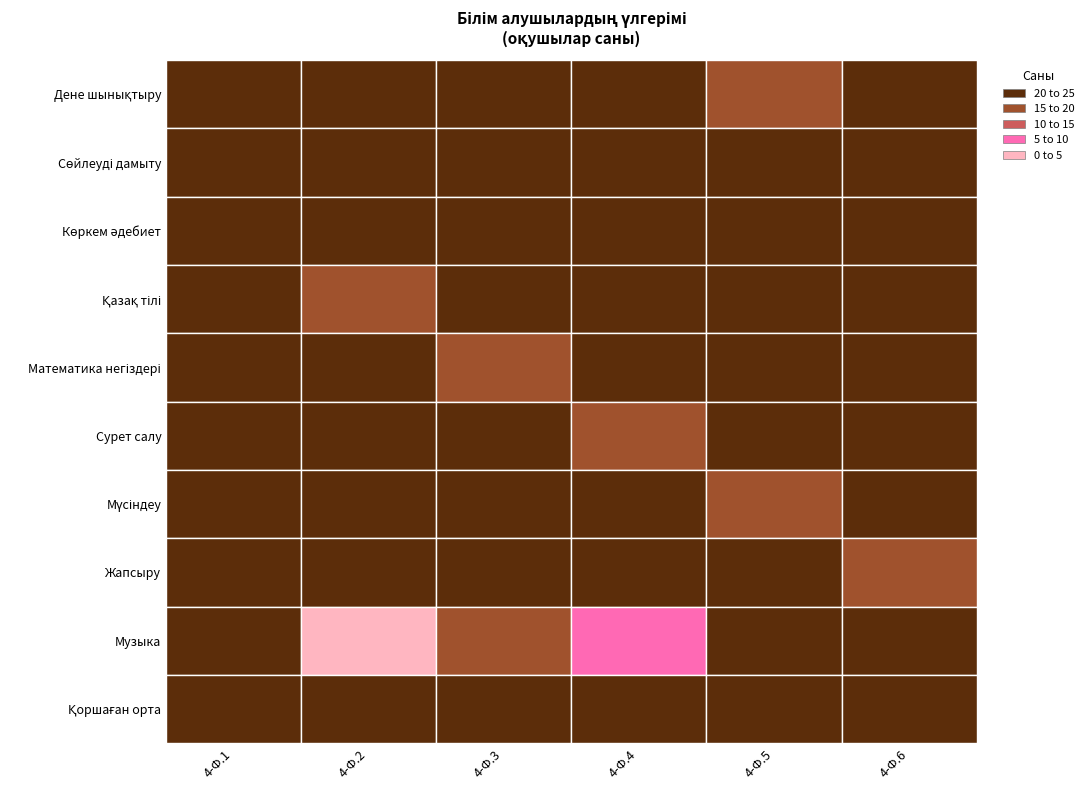

Where is Қоршаған орта nearest to the value 23?

4-Ф.4